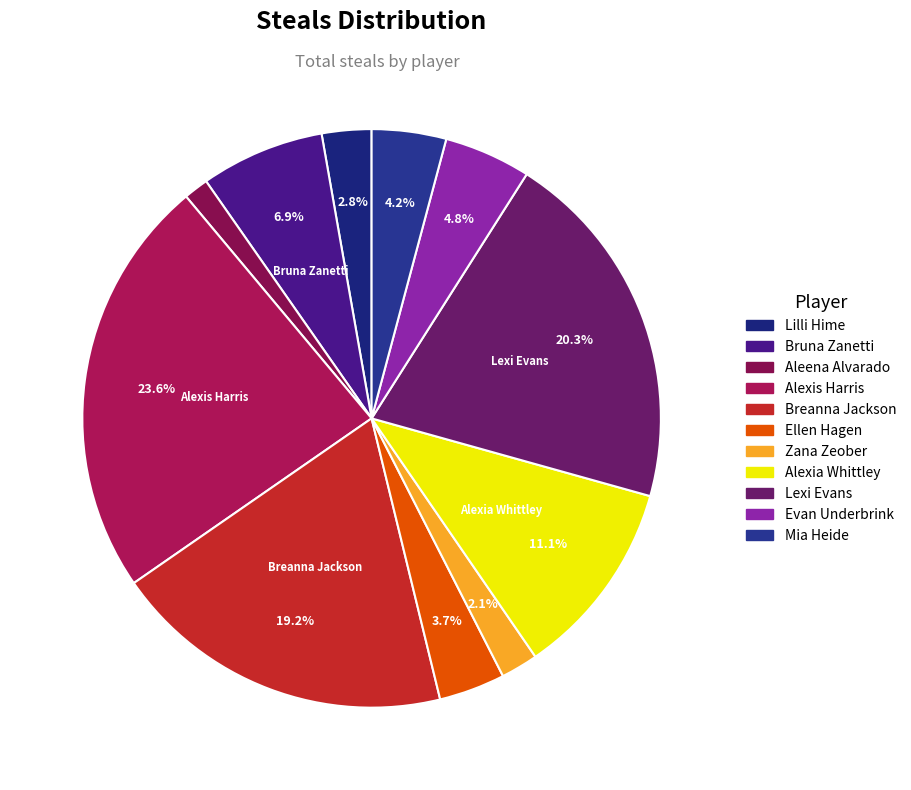

How many segments does this pie chart have?

11